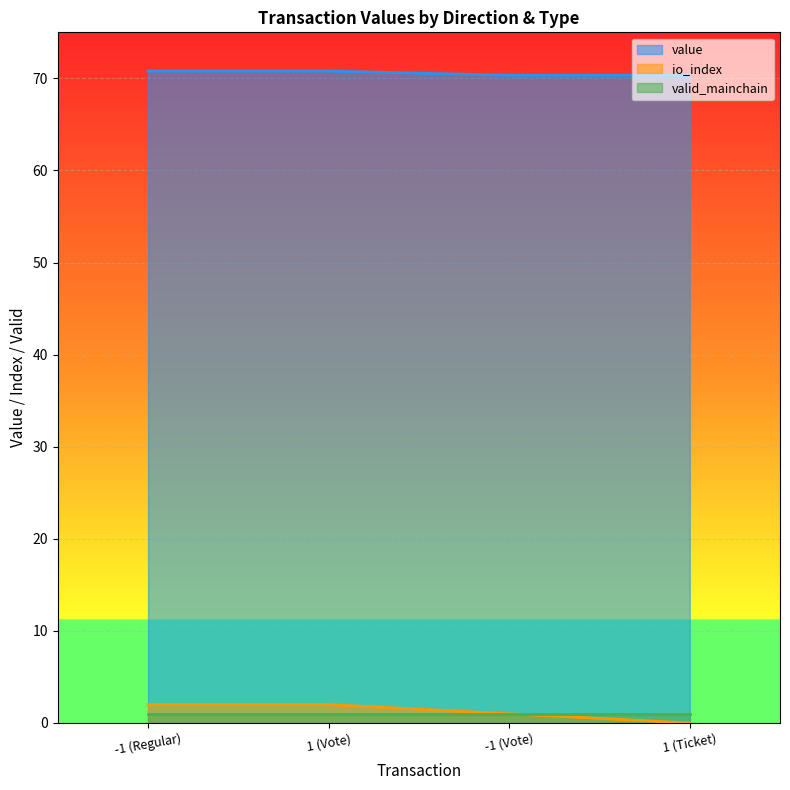

List the series in order of their peak value, highest first.

value, io_index, valid_mainchain